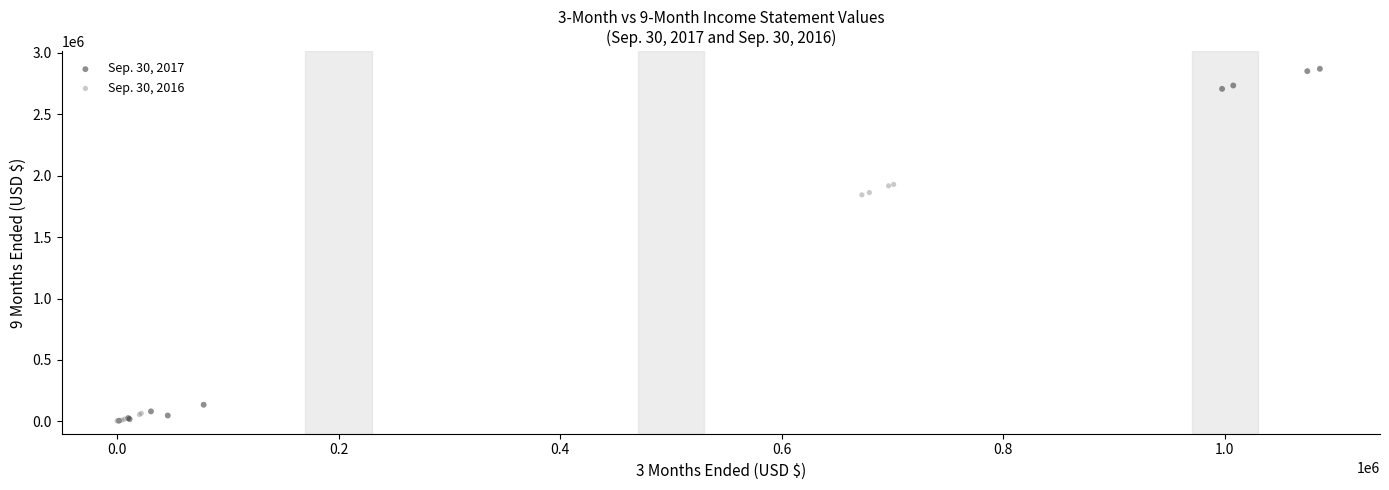

Which series has the largest Y range (max minus min)?

Sep. 30, 2017